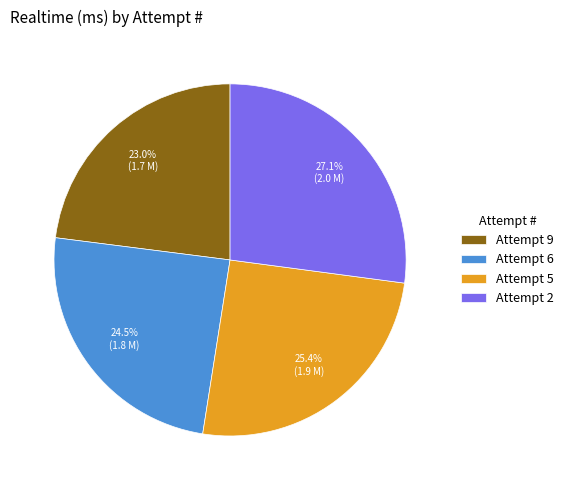

Is there any slice that represents more than half of the pie?

No